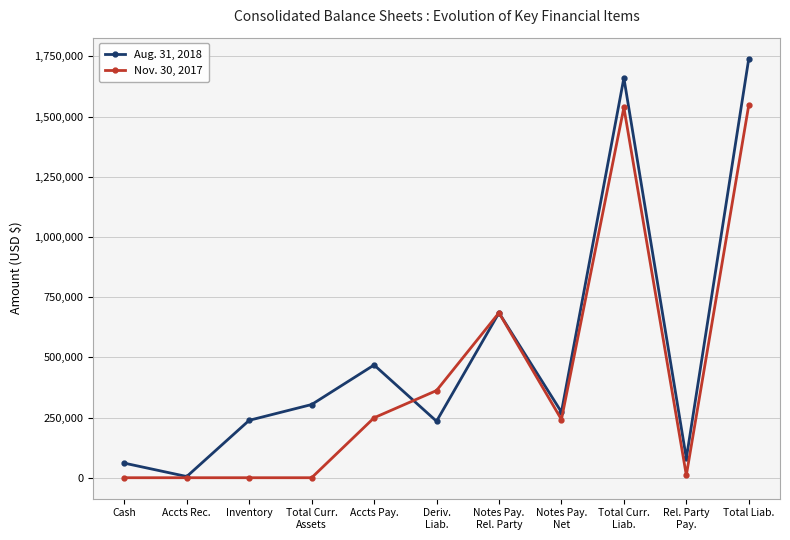

At which category is the sum across all series the highest?

Total Liab.